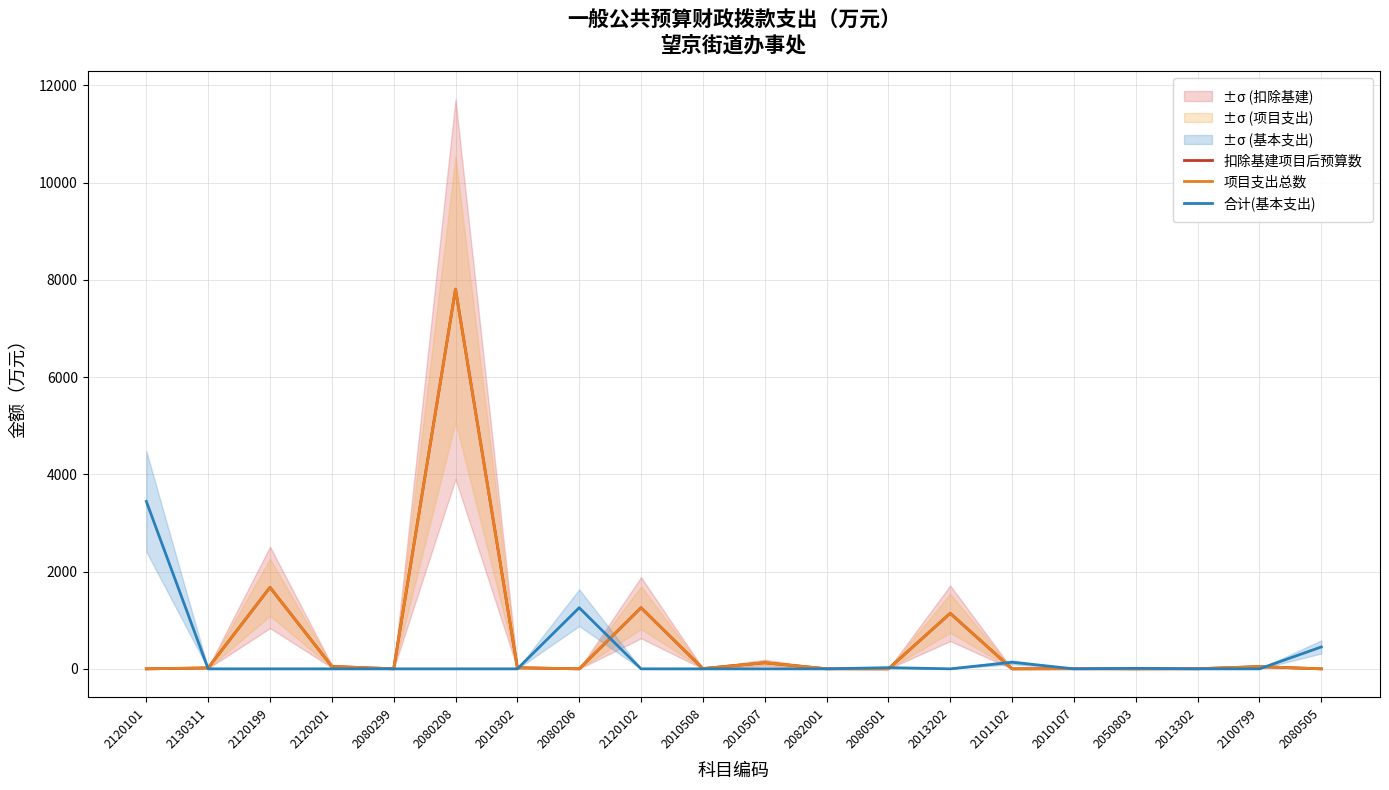

Rank the series at 2120199 from highest to lowest value.

扣除基建项目后预算数, 项目支出总数, 合计(基本支出)